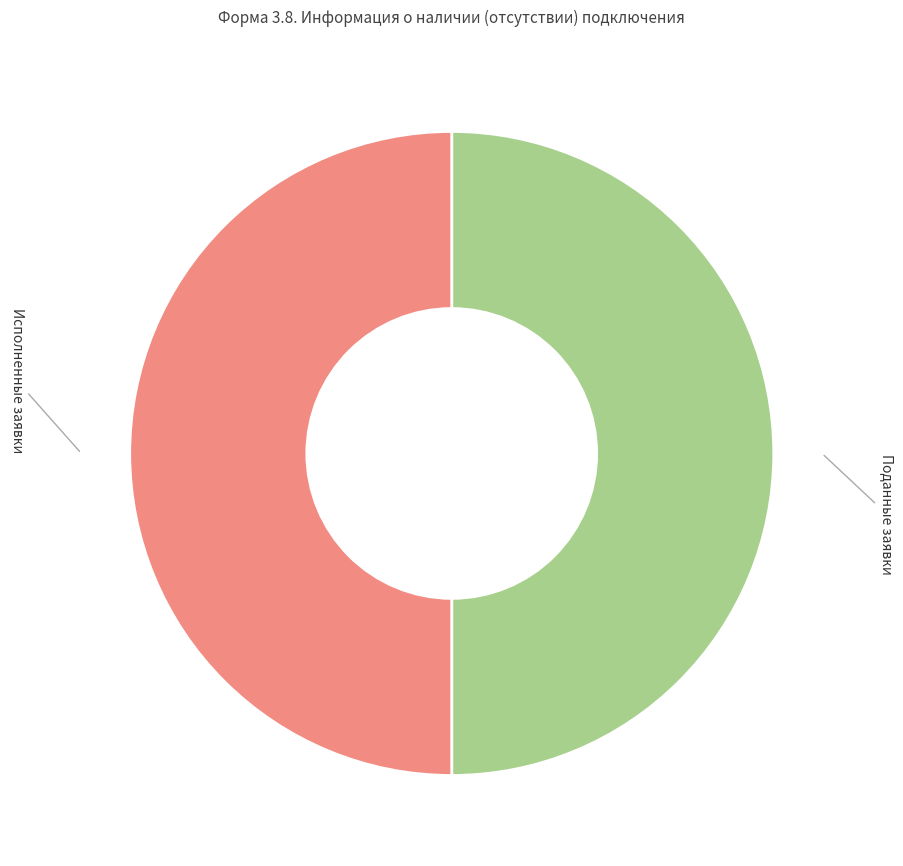

Is it true that Исполненные заявки is 45% of the pie?

False